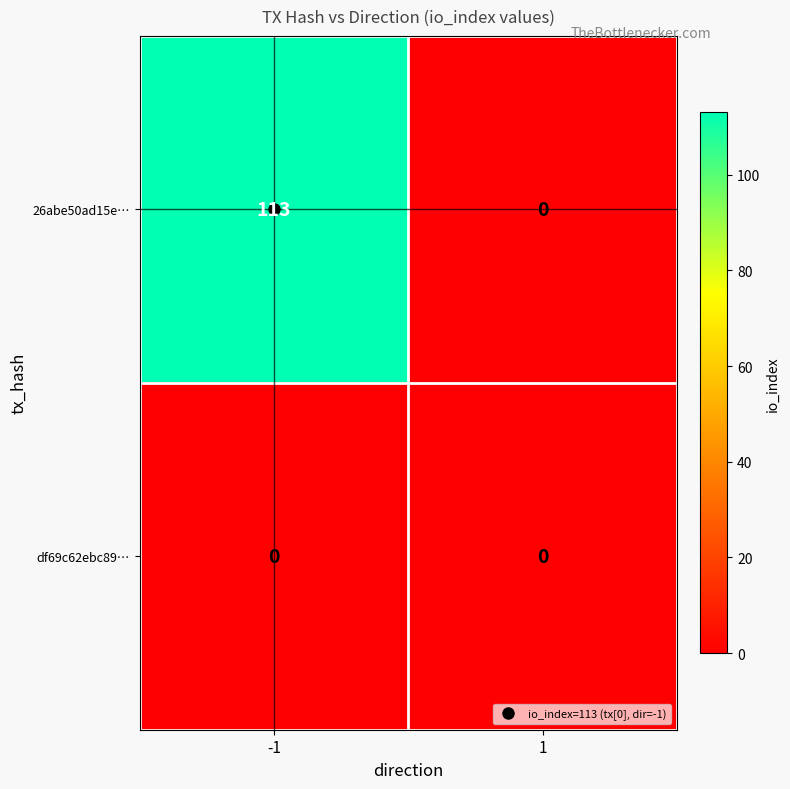

At how many categories does at least one series exceed 31?

1